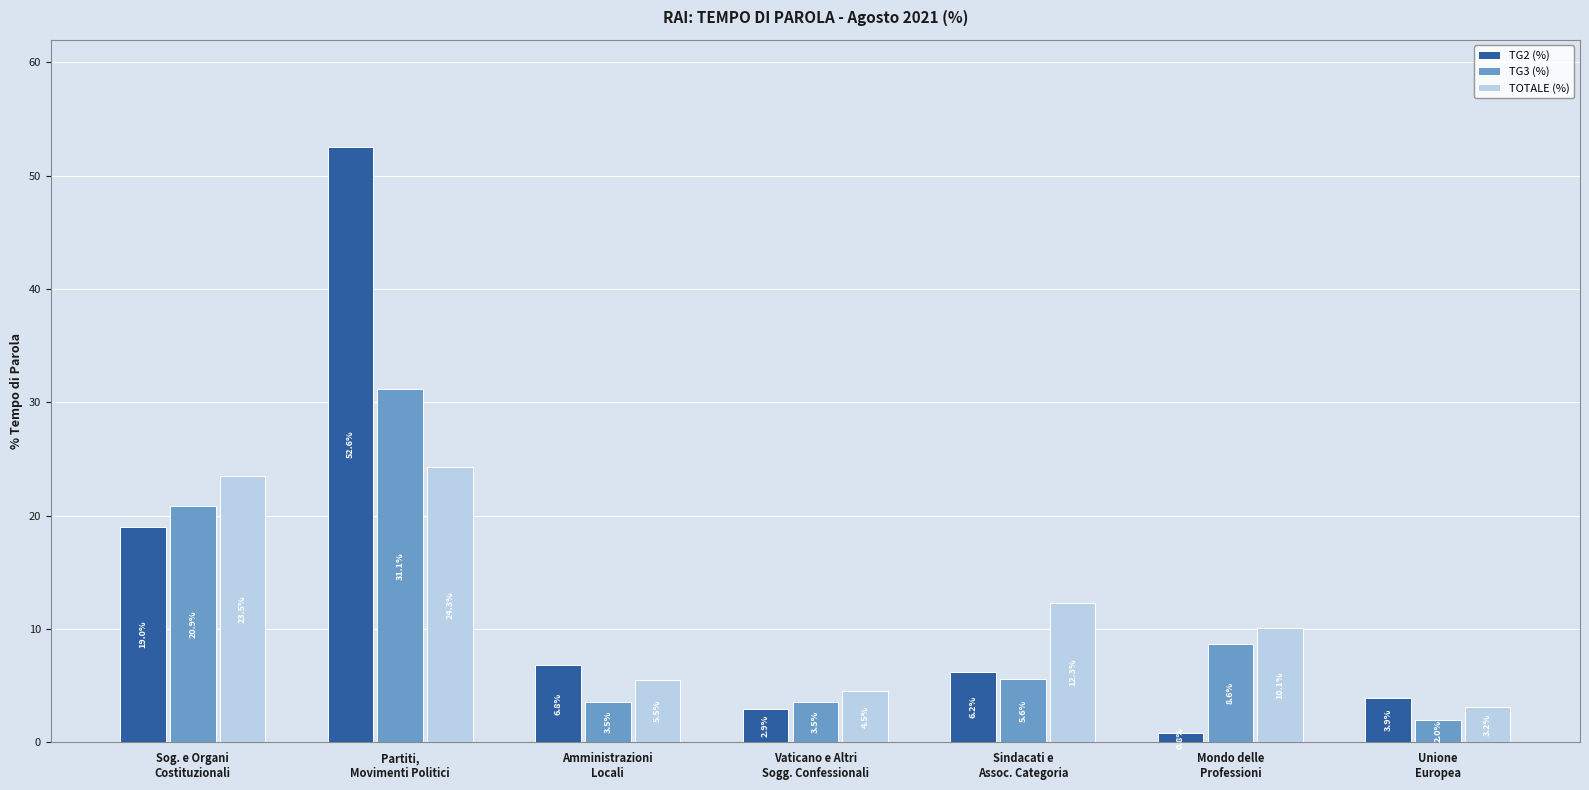

At how many categories does at least one series exceed 7?

4